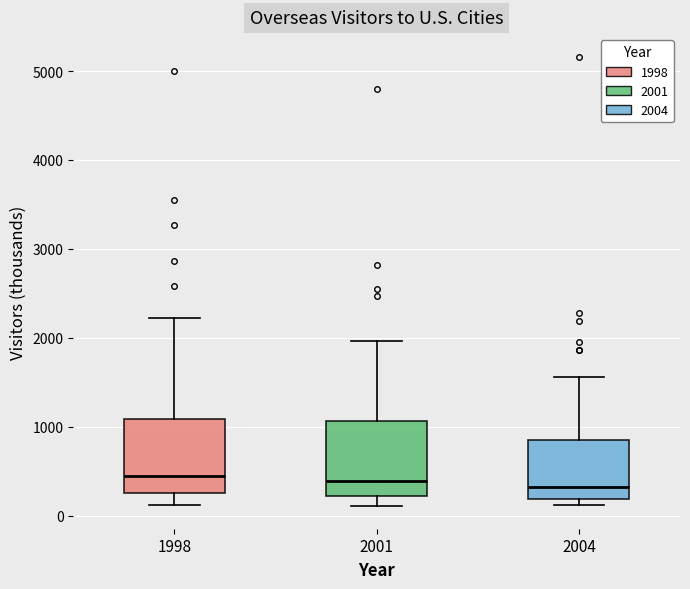

Where does the lower whisker of the box at x = 1998 end on the y-axis? The values are not printed on the chart, so give them approximately, as read against the axis.

100